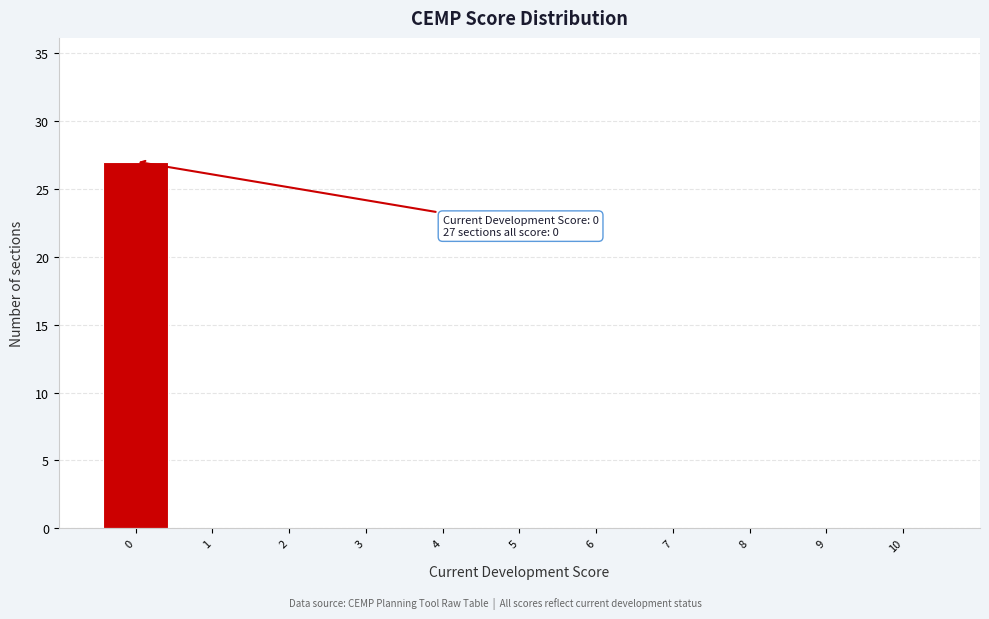

Which range on the x-axis has the tallest bar?

-0.5 to 0.5